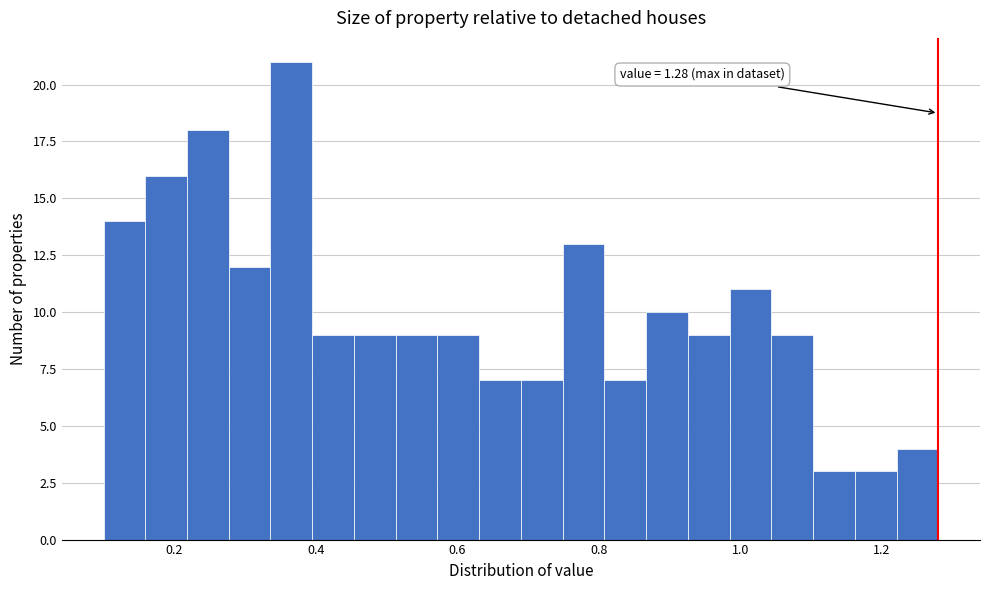

Read against the x-axis, roughly where is the centre of the tallest bar?

0.36